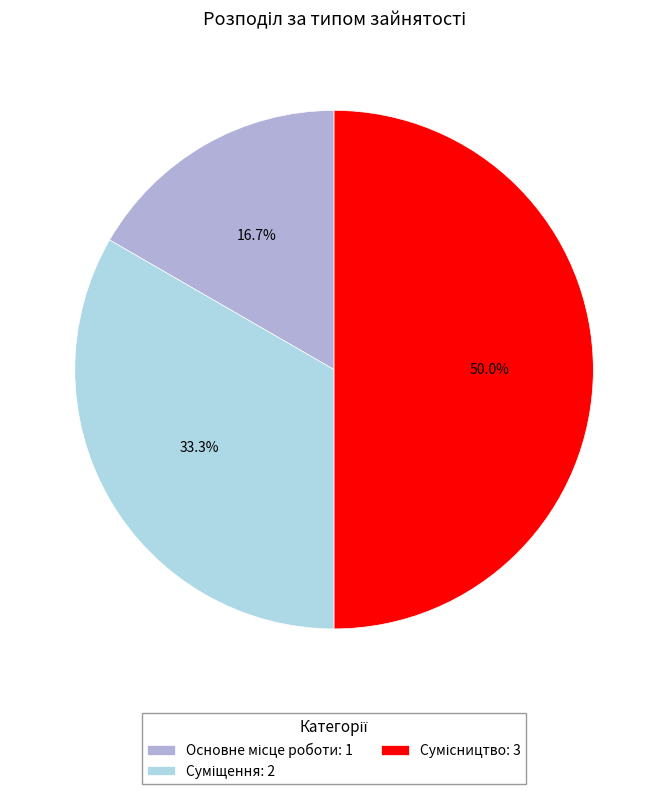

Between Суміщення and Основне місце роботи, which is larger?

Суміщення